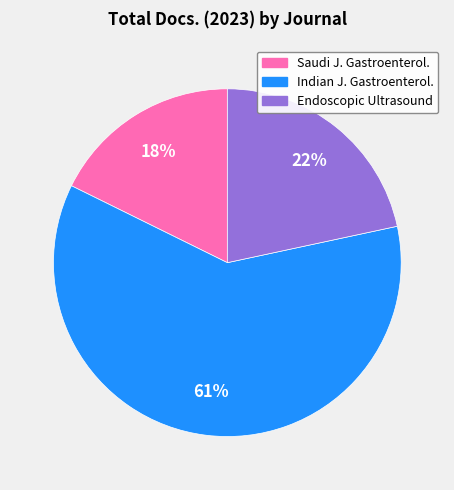

Is there a majority slice in this chart?

Yes